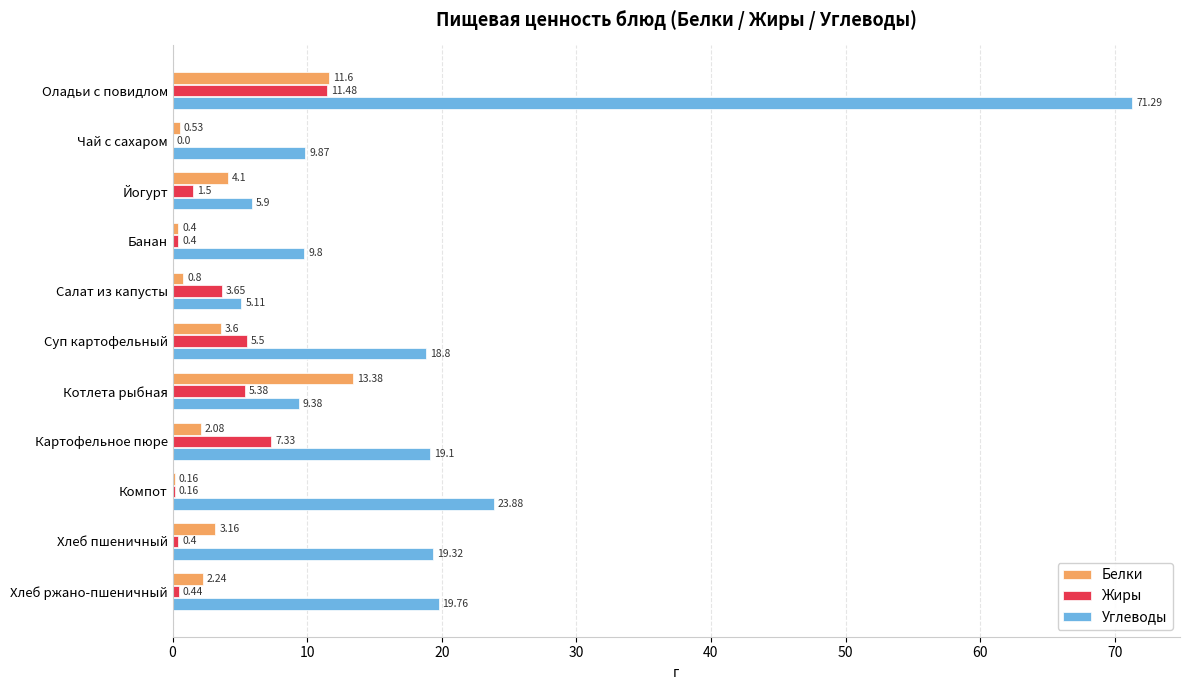

Between Салат из капусты and Суп картофельный, which series saw the biggest shift?

Углеводы